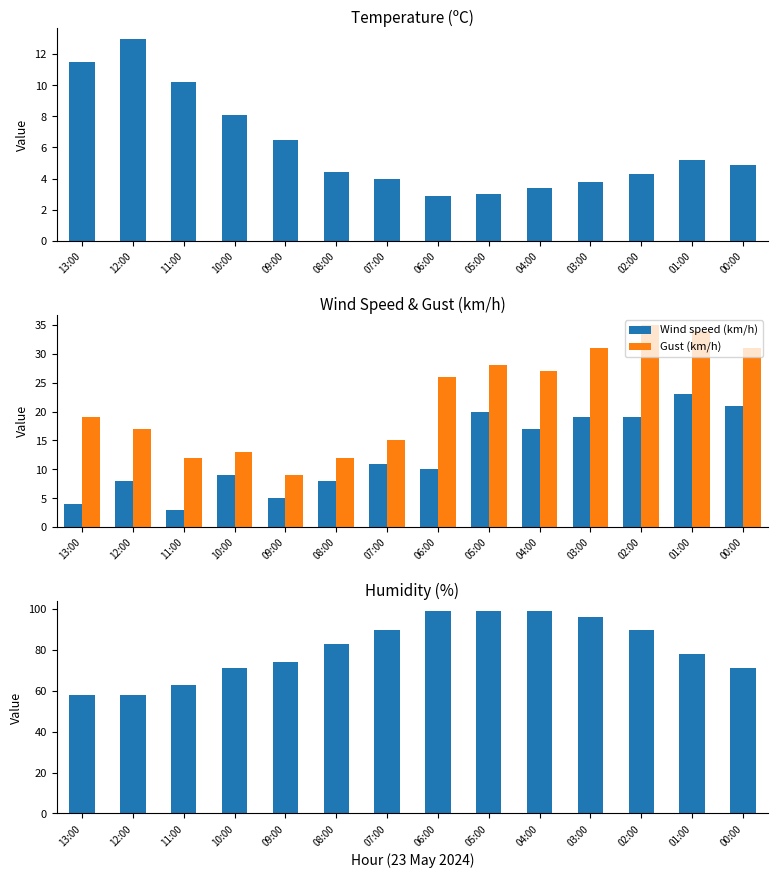

At which label is Humidity (%) closest to 78?

01:00